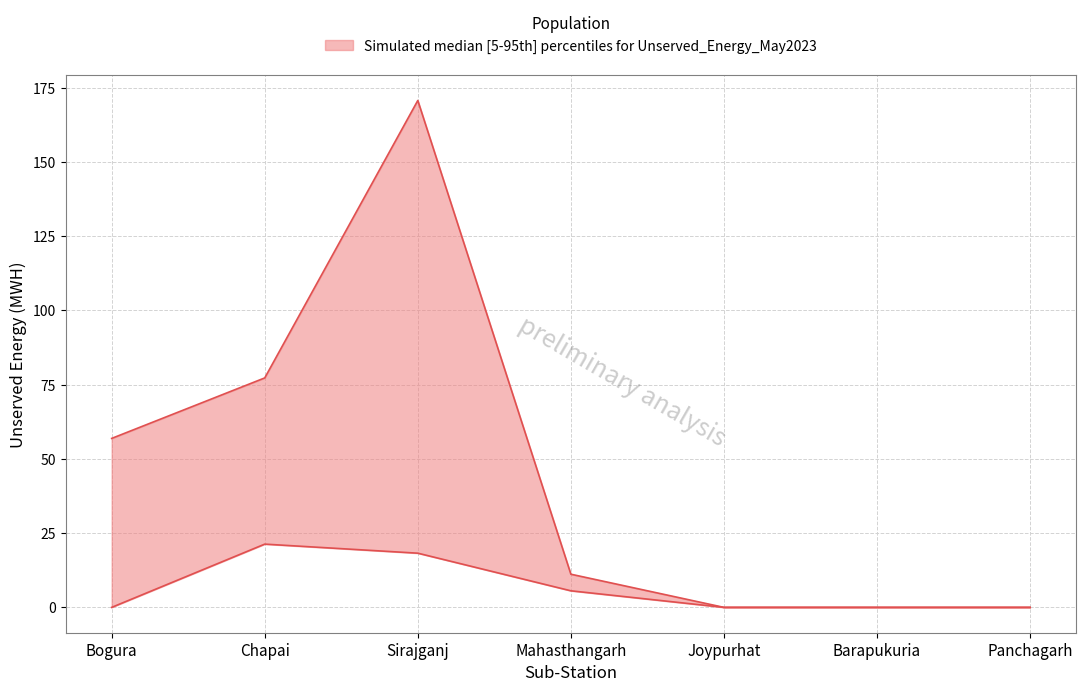

Reading right to left, extract all data points from this chart.

Unserved Energy (MWH) upper: 0.0	0.0	0.0	11.2	170.7	77.3	56.9
Unserved Energy (MWH) lower: 0.0	0.0	0.0	5.6	18.2	21.3	0.0